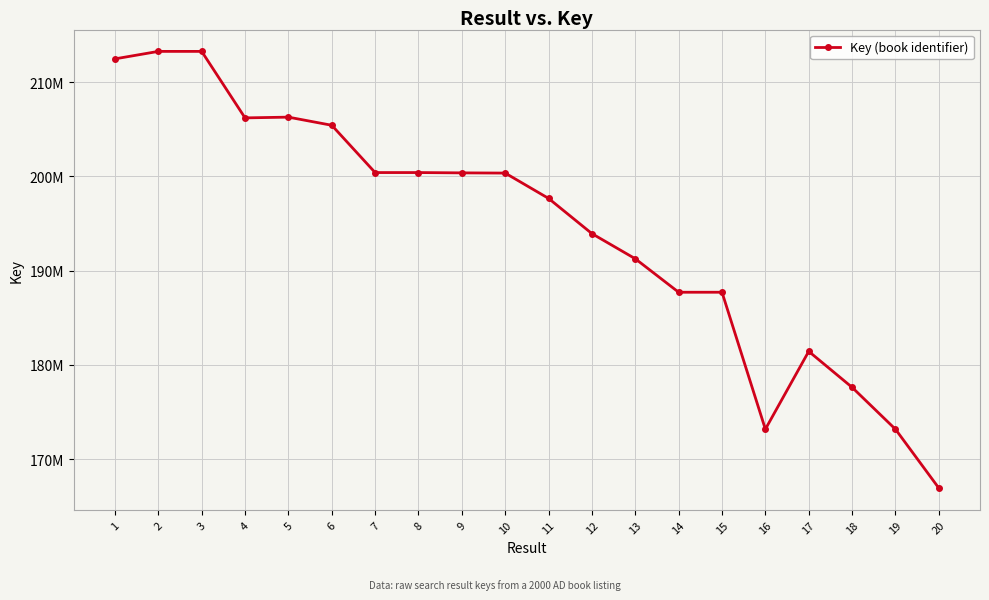

Is this an area chart (filled region under the line)?

No